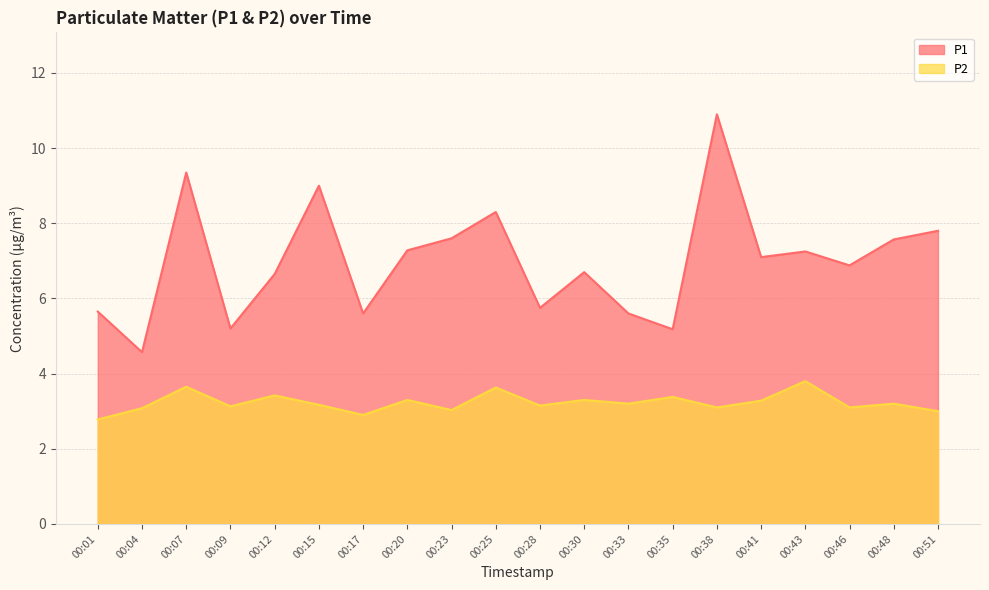

What is the average value of the P1 series?

7.0